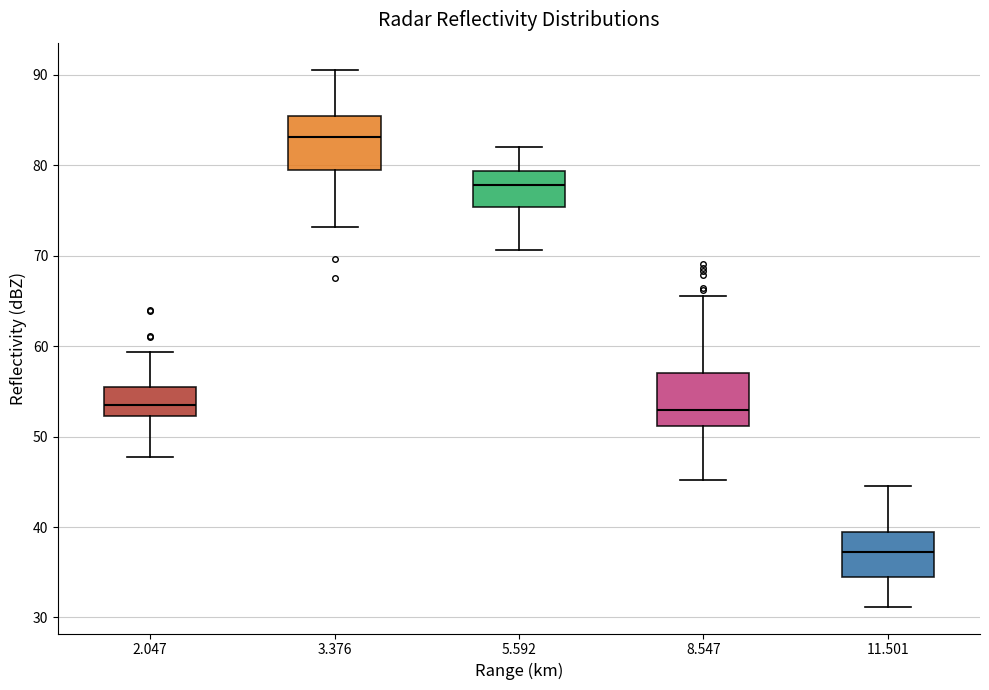

Reading left to right, read every box against the y-axis: the position of its median line, the range the box covers, and the ends of its whiskers. The values are not printed on the chart, so give them approximately, as read against the axis.

2.047: median 53, box 52 to 55, whiskers 48 to 59
3.376: median 83, box 79 to 85, whiskers 73 to 91
5.592: median 78, box 75 to 79, whiskers 71 to 82
8.547: median 53, box 51 to 57, whiskers 45 to 66
11.501: median 37, box 34 to 39, whiskers 31 to 45